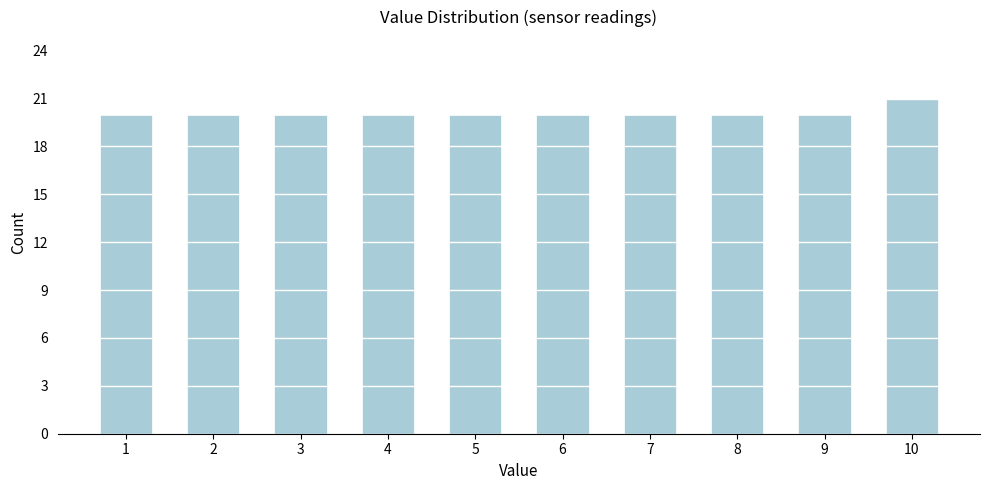

Reading left to right, list all the values displayed in this chart.

1=20	2=20	3=20	4=20	5=20	6=20	7=20	8=20	9=20	10=21